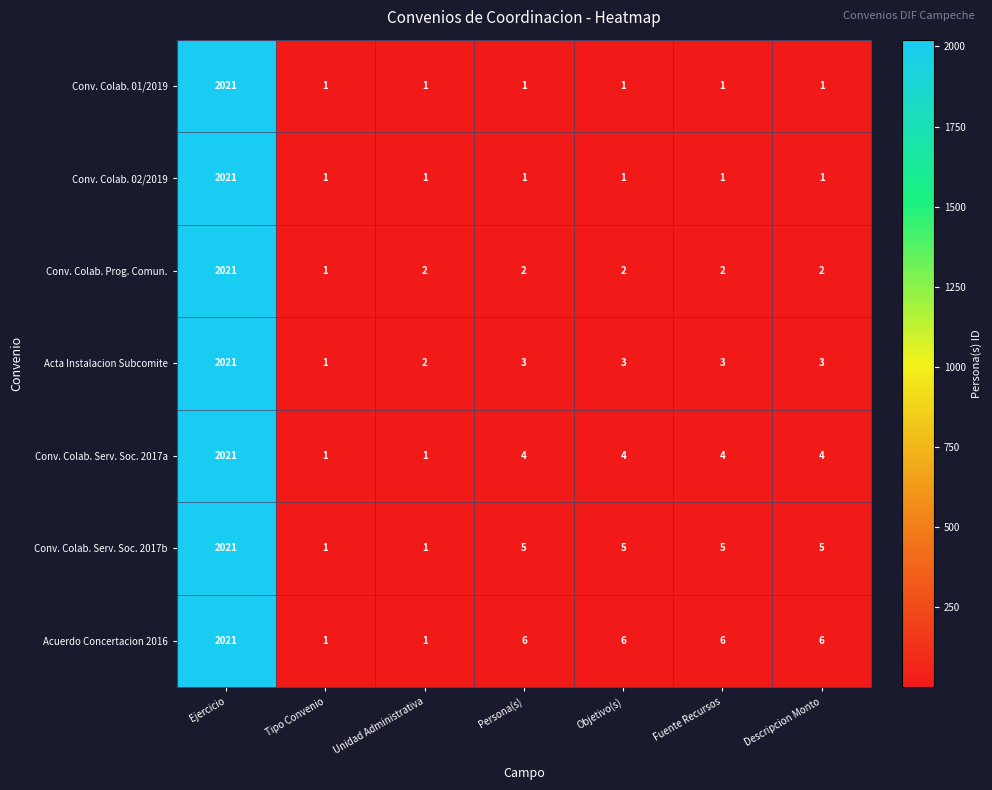

What is the spread (max minus min) of values at Descripcion Monto?

5